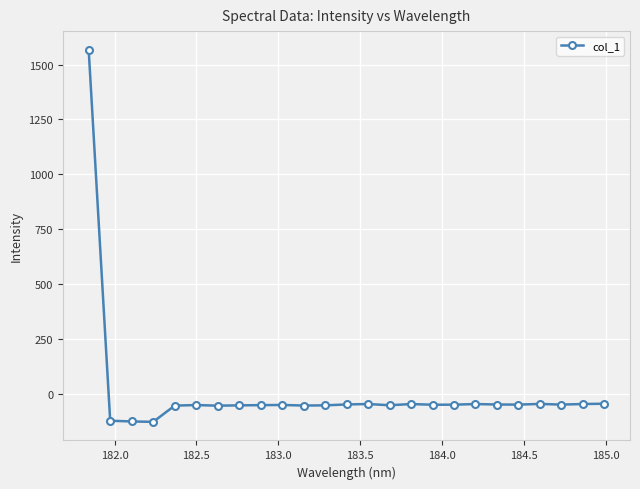

What is the greatest value displayed?

1567.8